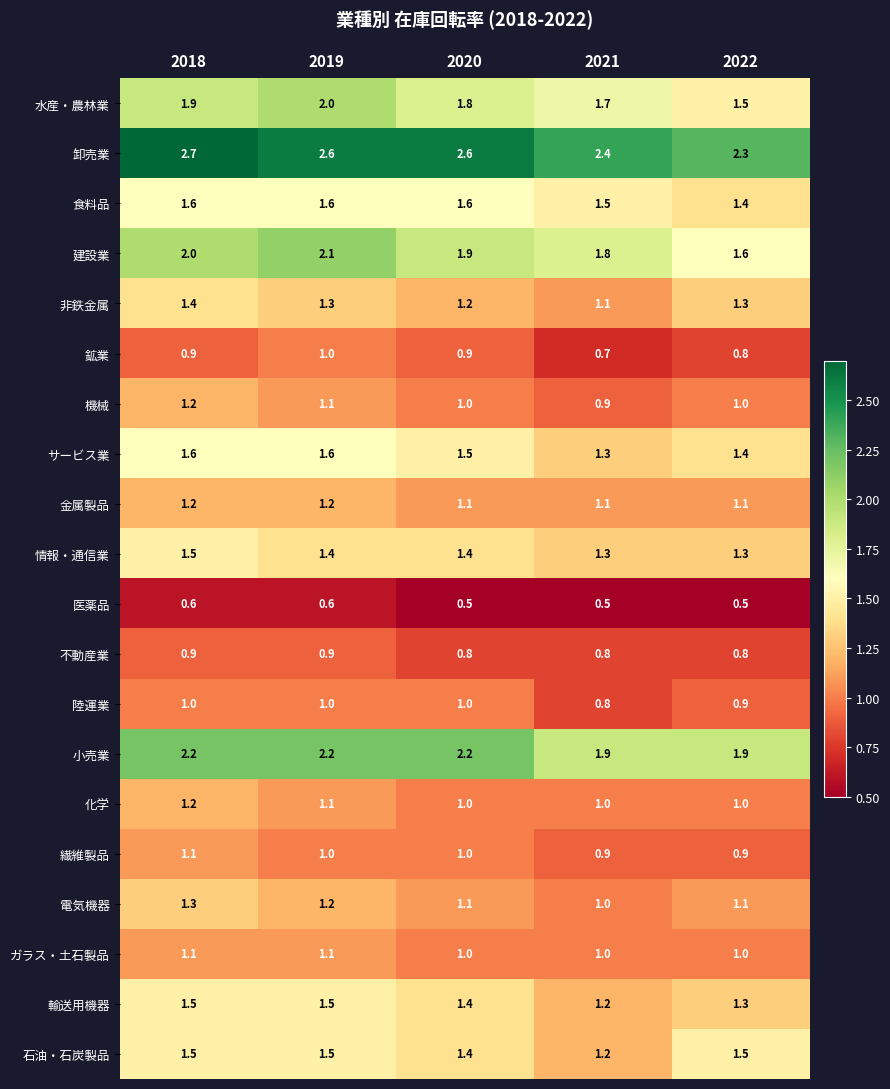

What is the highest value of the 電気機器 series?

1.3